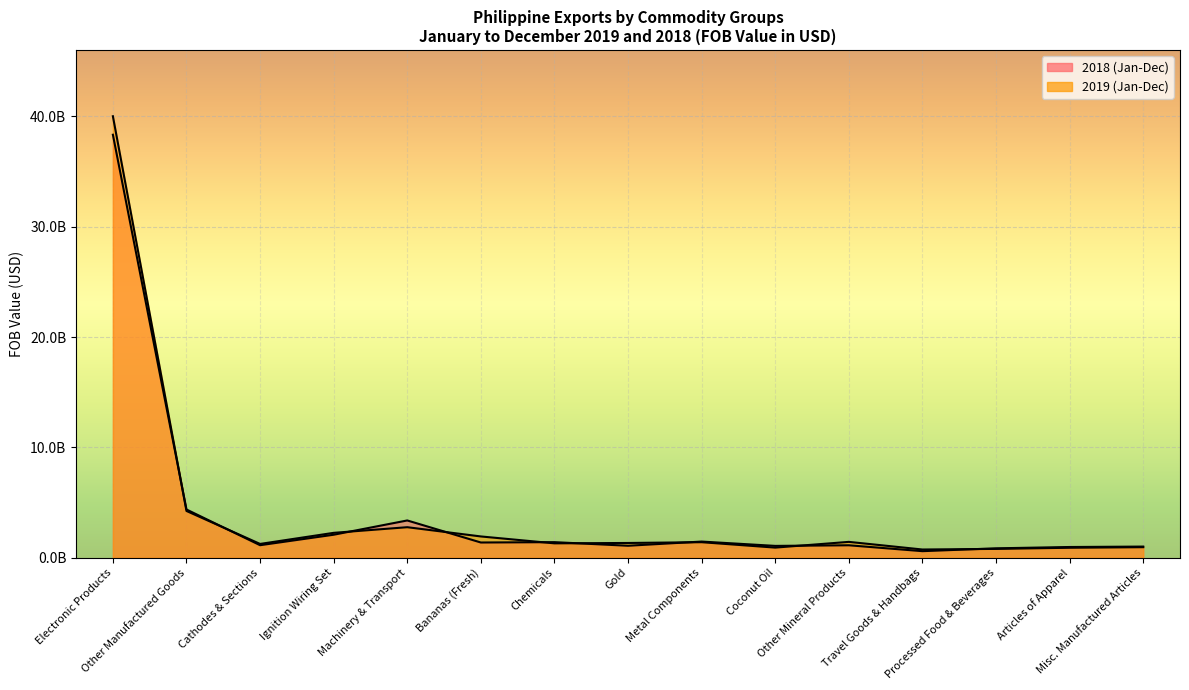

After their last crossing, which series has the higher values: 2019 (Jan-Dec) or 2018 (Jan-Dec)?

2018 (Jan-Dec)